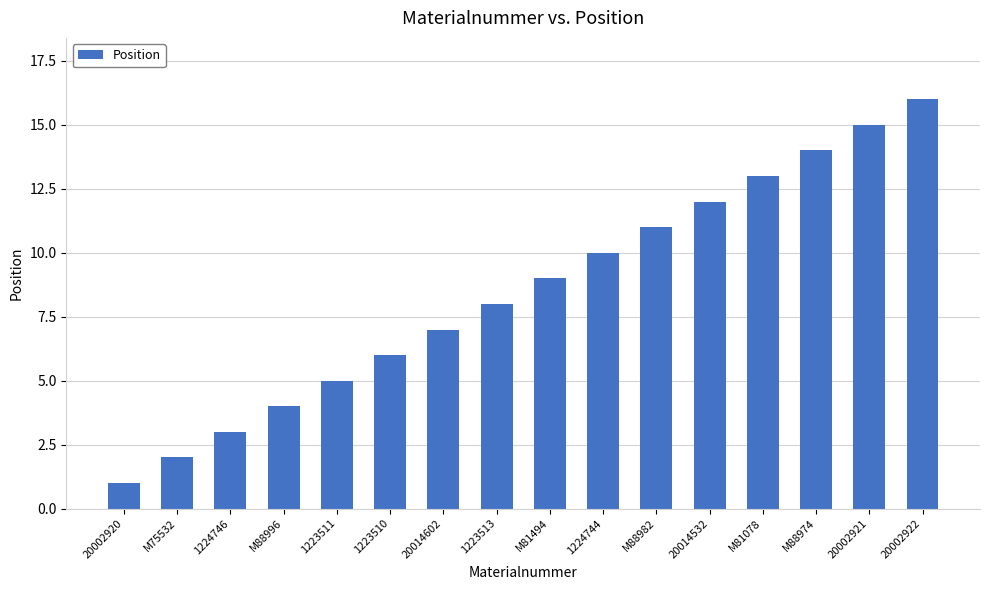

Approximately how many times larger is the value at M88974 compared to 1223510?

2.3